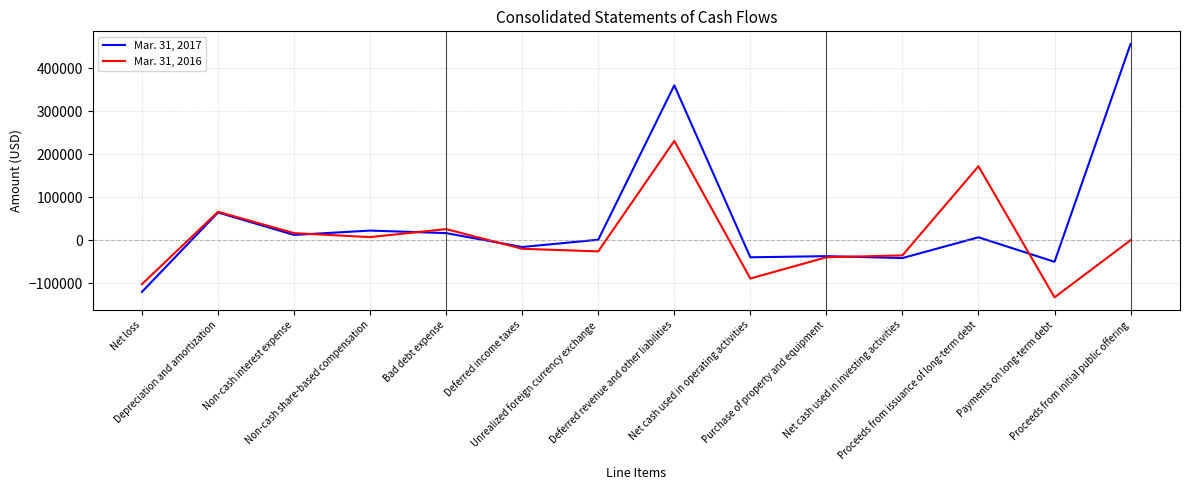

How many values in the Mar. 31, 2017 series are below 6790?

7